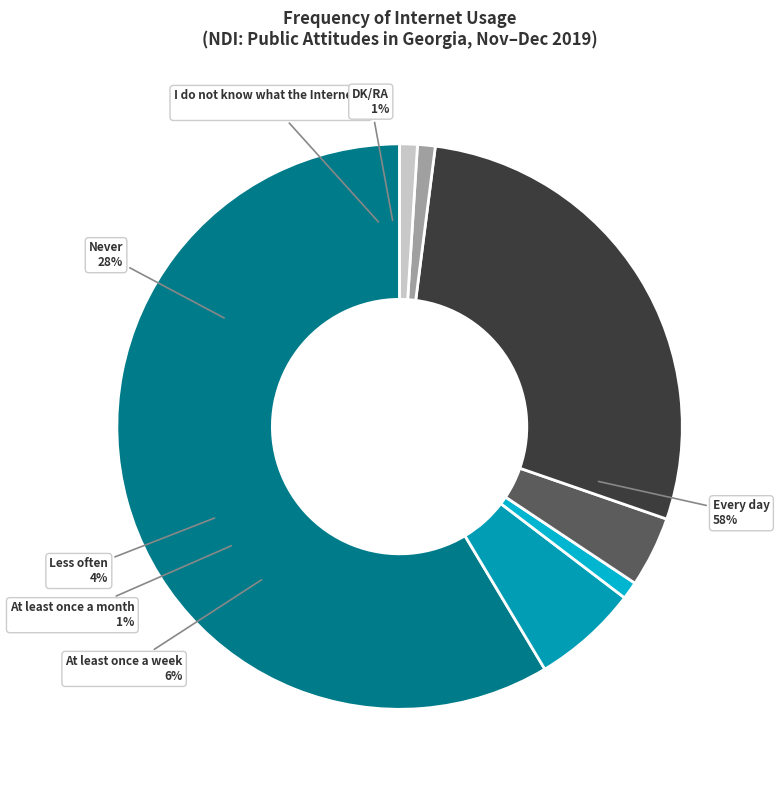

How many slices are in this pie chart?

7